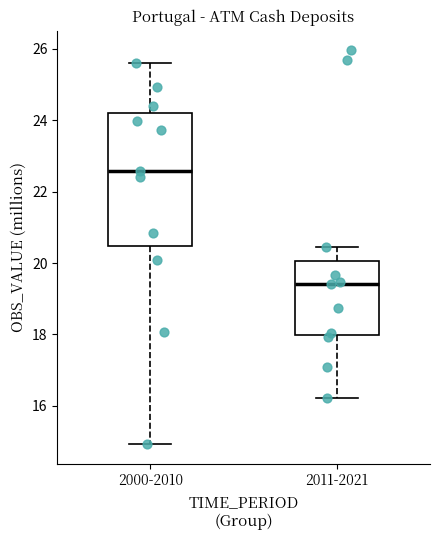

Comparing the boxes themselves (not the whiskers), which one is the tallest?

2000-2010